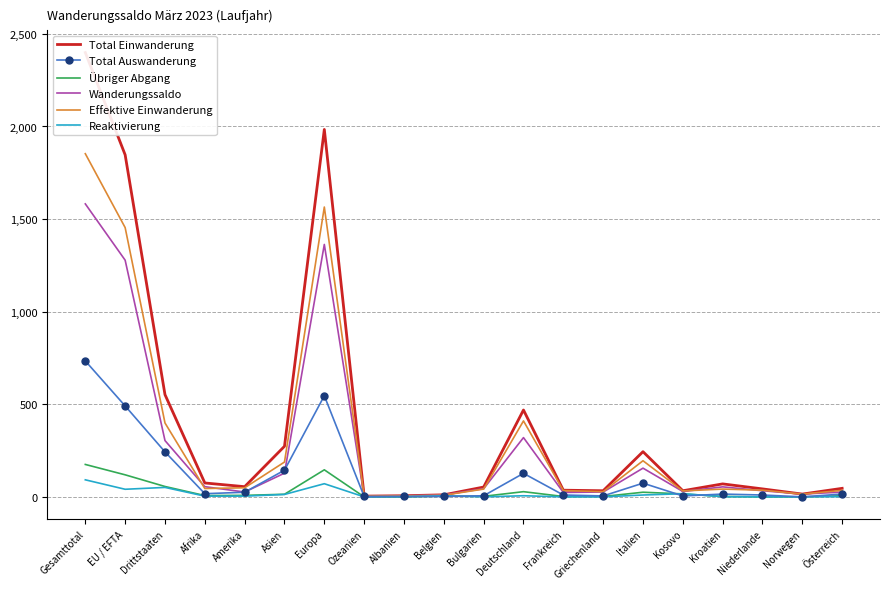

Which series has the largest range (max minus min)?

Total Einwanderung